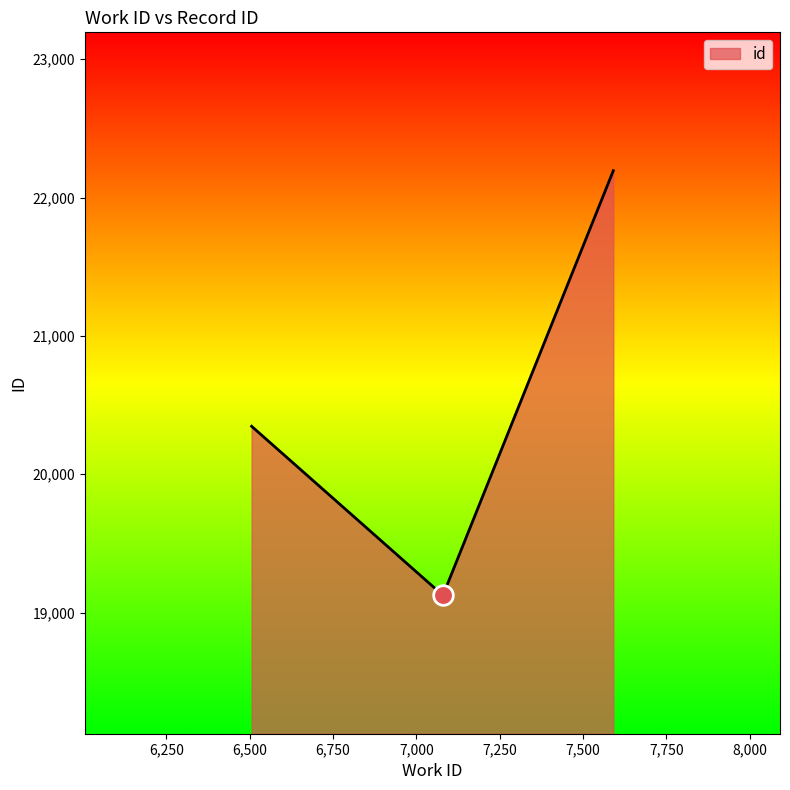

What is the difference between the maximum and minimum values?

3069